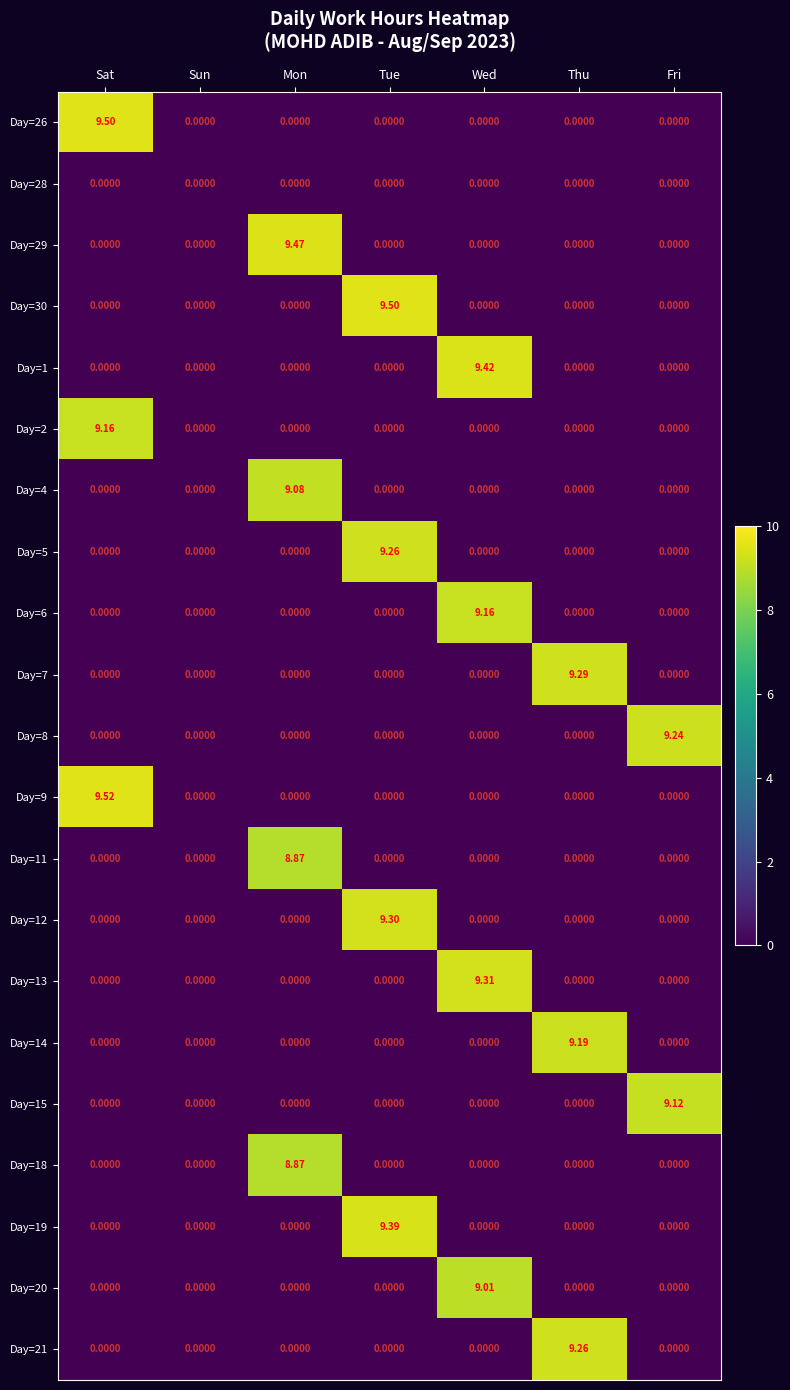

At which category is the sum across all series the highest?

Tue